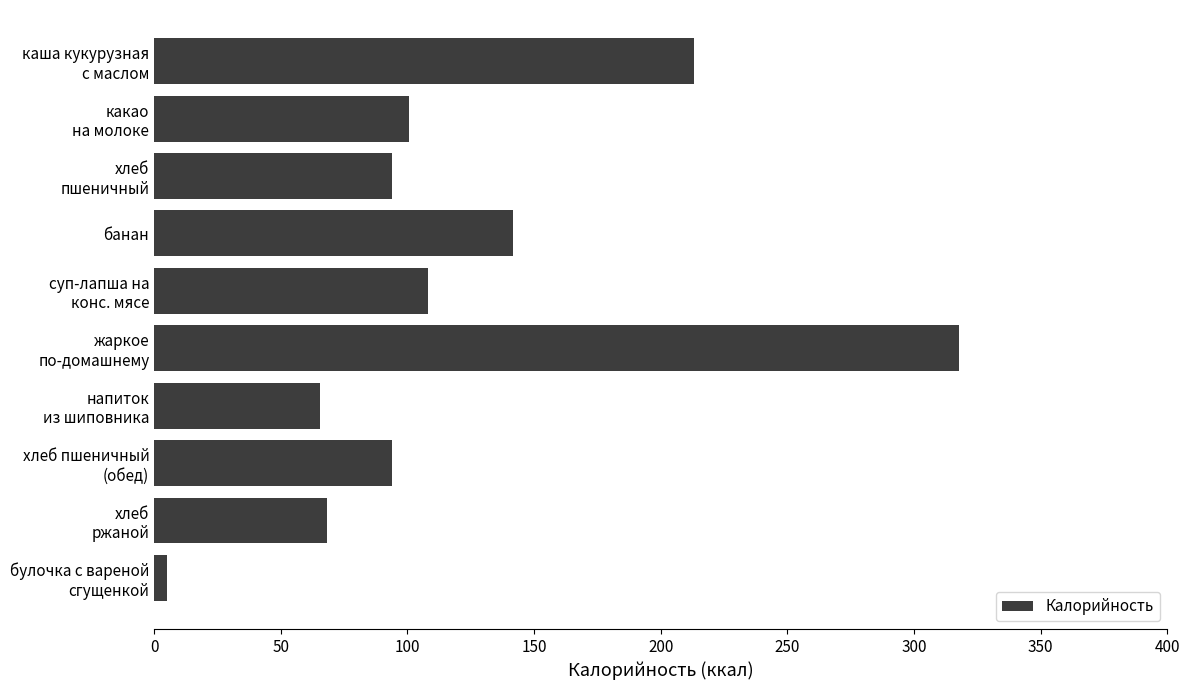

What is the average value?

120.8